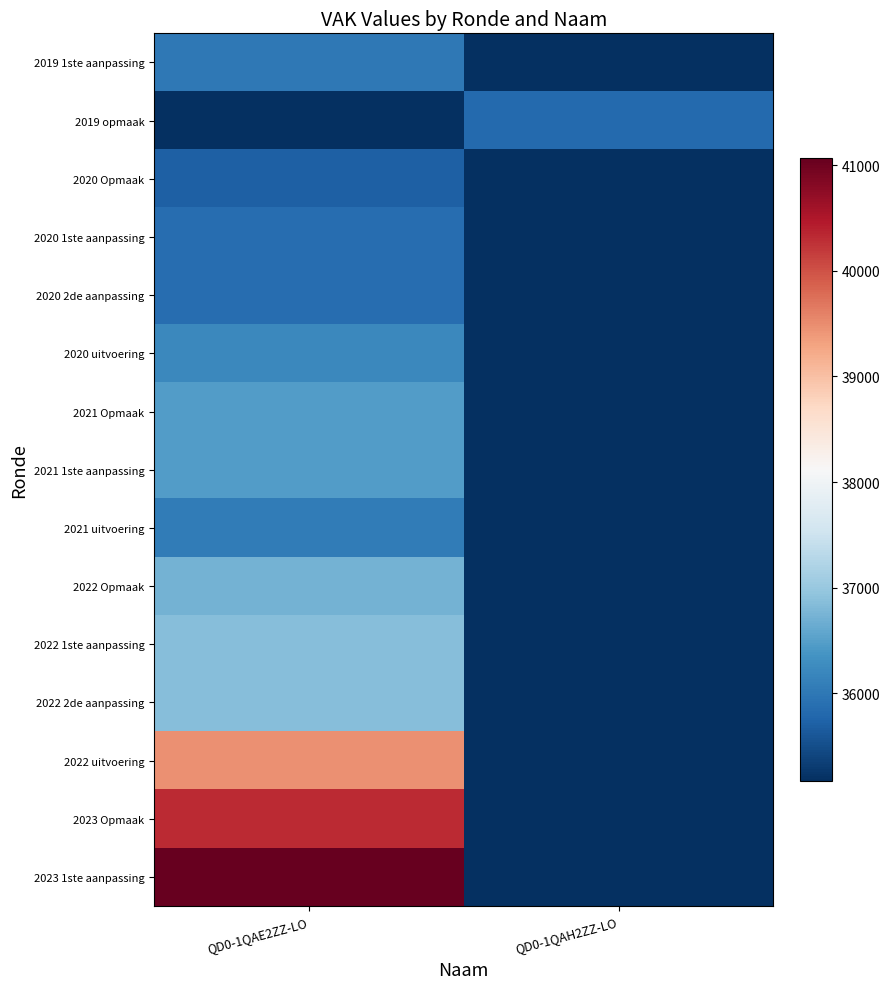

Reading left to right, extract all data points from this chart.

2019 1ste aanpassing: QD0-1QAE2ZZ-LO=36008	QD0-1QAH2ZZ-LO=0
2019 opmaak: QD0-1QAE2ZZ-LO=0	QD0-1QAH2ZZ-LO=35830
2020 Opmaak: QD0-1QAE2ZZ-LO=35704	QD0-1QAH2ZZ-LO=0
2020 1ste aanpassing: QD0-1QAE2ZZ-LO=35869	QD0-1QAH2ZZ-LO=0
2020 2de aanpassing: QD0-1QAE2ZZ-LO=35869	QD0-1QAH2ZZ-LO=0
2020 uitvoering: QD0-1QAE2ZZ-LO=36213	QD0-1QAH2ZZ-LO=0
2021 Opmaak: QD0-1QAE2ZZ-LO=36472	QD0-1QAH2ZZ-LO=0
2021 1ste aanpassing: QD0-1QAE2ZZ-LO=36480	QD0-1QAH2ZZ-LO=0
2021 uitvoering: QD0-1QAE2ZZ-LO=36047	QD0-1QAH2ZZ-LO=0
2022 Opmaak: QD0-1QAE2ZZ-LO=36718	QD0-1QAH2ZZ-LO=0
2022 1ste aanpassing: QD0-1QAE2ZZ-LO=36851	QD0-1QAH2ZZ-LO=0
2022 2de aanpassing: QD0-1QAE2ZZ-LO=36851	QD0-1QAH2ZZ-LO=0
2022 uitvoering: QD0-1QAE2ZZ-LO=39468	QD0-1QAH2ZZ-LO=0
2023 Opmaak: QD0-1QAE2ZZ-LO=40322	QD0-1QAH2ZZ-LO=0
2023 1ste aanpassing: QD0-1QAE2ZZ-LO=41066	QD0-1QAH2ZZ-LO=0